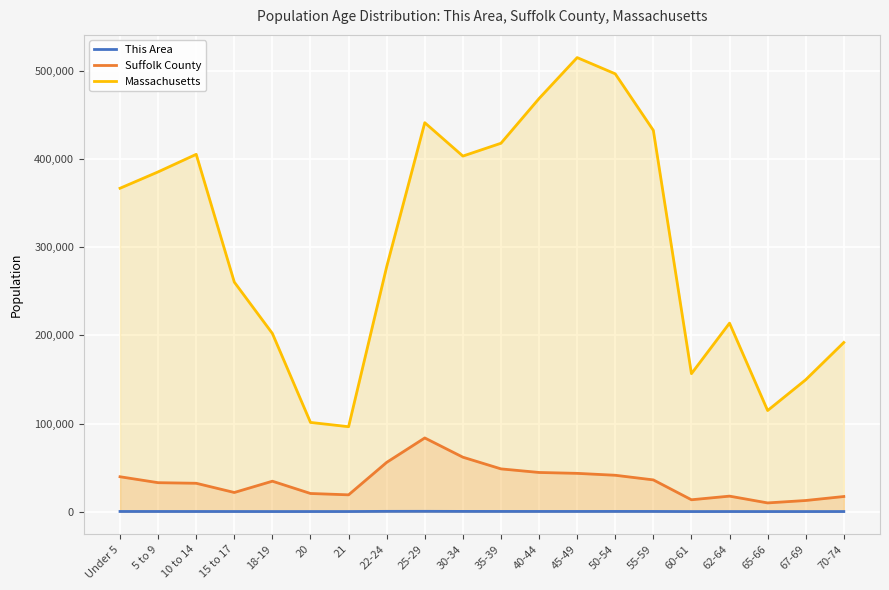

Reading right to left, extract all data points from this chart.

This Area: 82	61	51	78	59	177	207	178	183	194	226	320	285	88	77	71	104	123	142	154
Suffolk County: 17125	12610	9859	17560	13437	35991	41257	43423	44428	48501	61780	83621	55897	19036	20571	34520	21705	32164	32832	39574
Massachusetts: 192001	149701	114758	213953	156594	432822	497001	515434	468954	418195	403616	441525	278048	96372	101248	202220	260536	405613	385687	367087